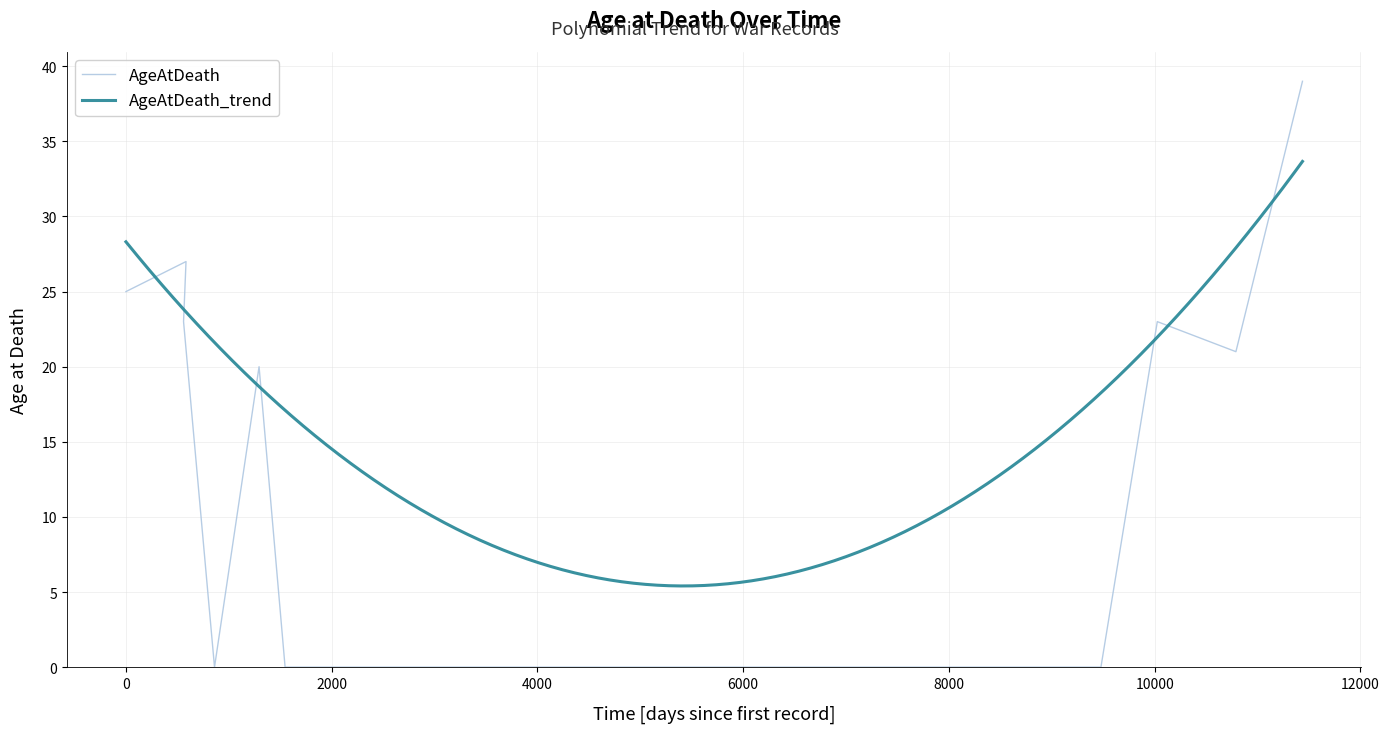

How many interior local valleys (lower than both neighbors) does the data have?

2